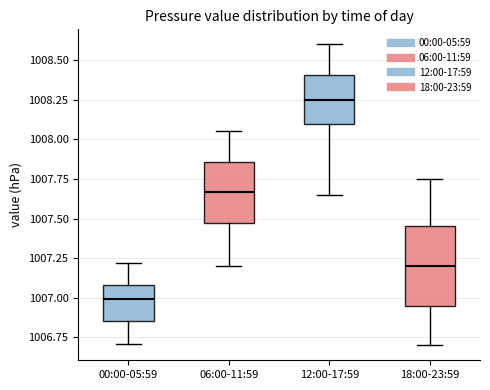

Where does the median line of the box for 18:00-23:59 sit on the y-axis? The values are not printed on the chart, so give them approximately, as read against the axis.

1007.20